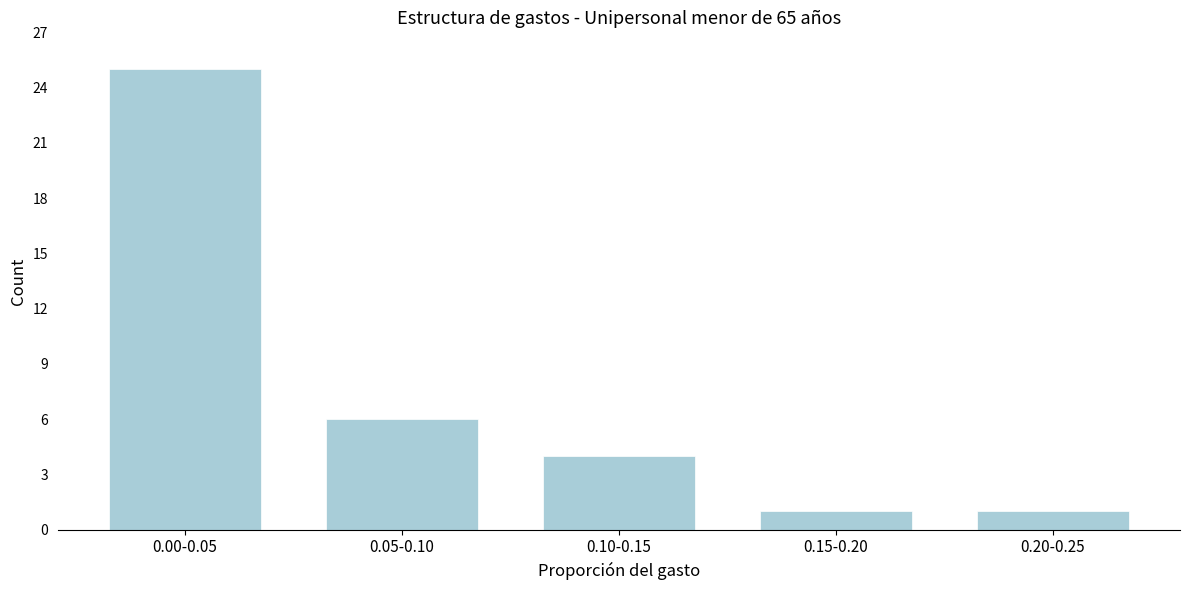

Reading right to left, transcribe all the data shown in this chart.

1	1	4	6	25